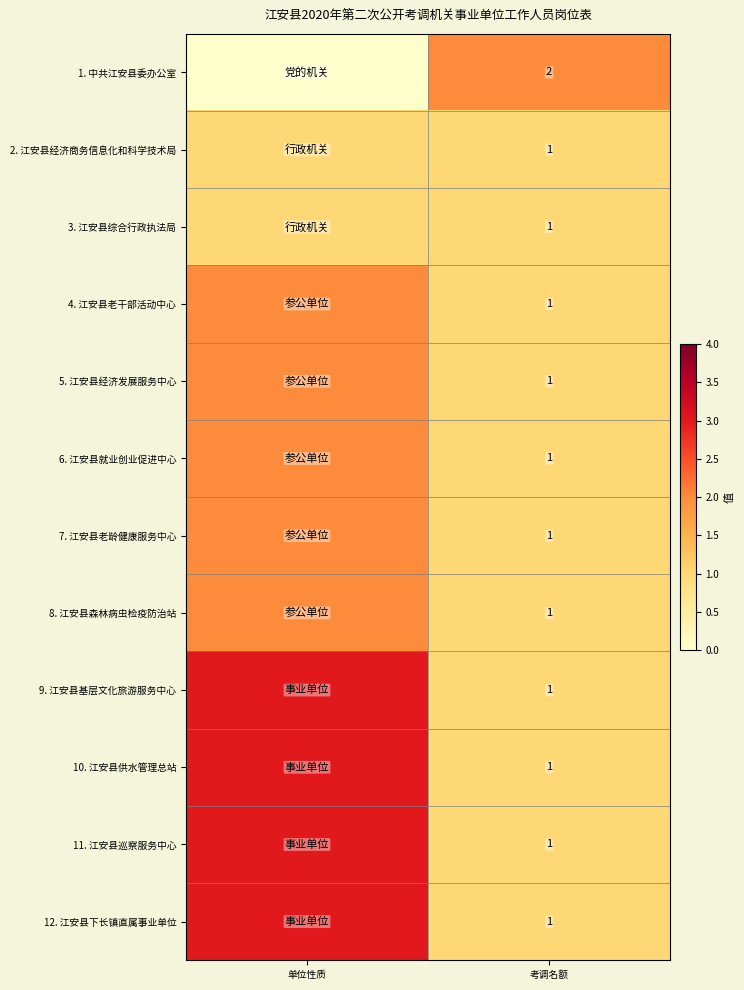

What is the spread (max minus min) of values at 单位性质?

3